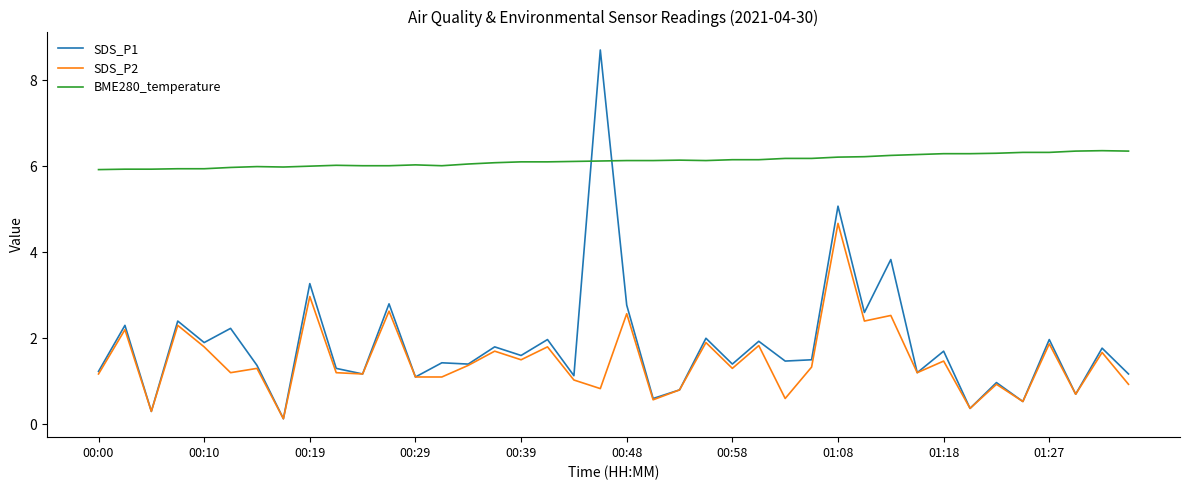

How many times do SDS_P1 and BME280_temperature cross each other?

2